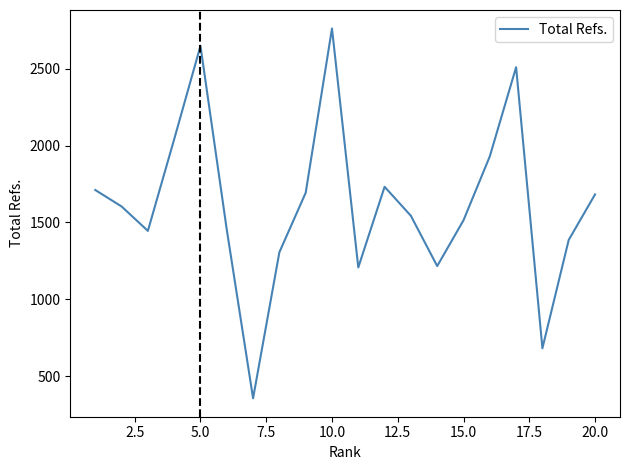

What is the smallest value displayed?

356